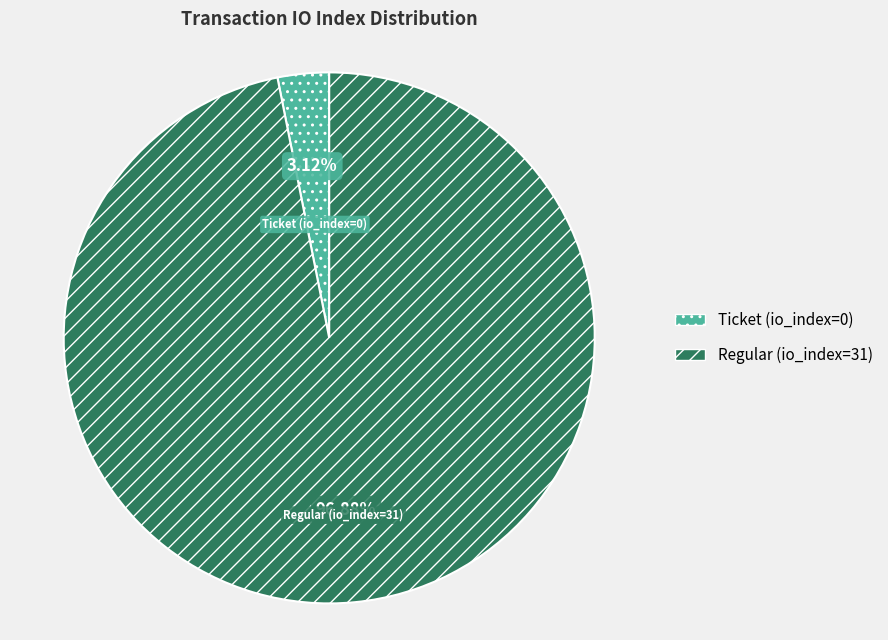

Is there a majority slice in this chart?

Yes